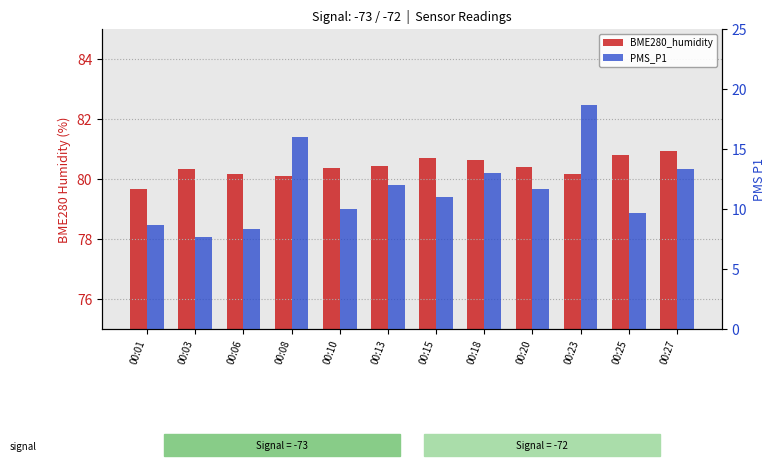

Which series has the largest range (max minus min)?

PMS_P1